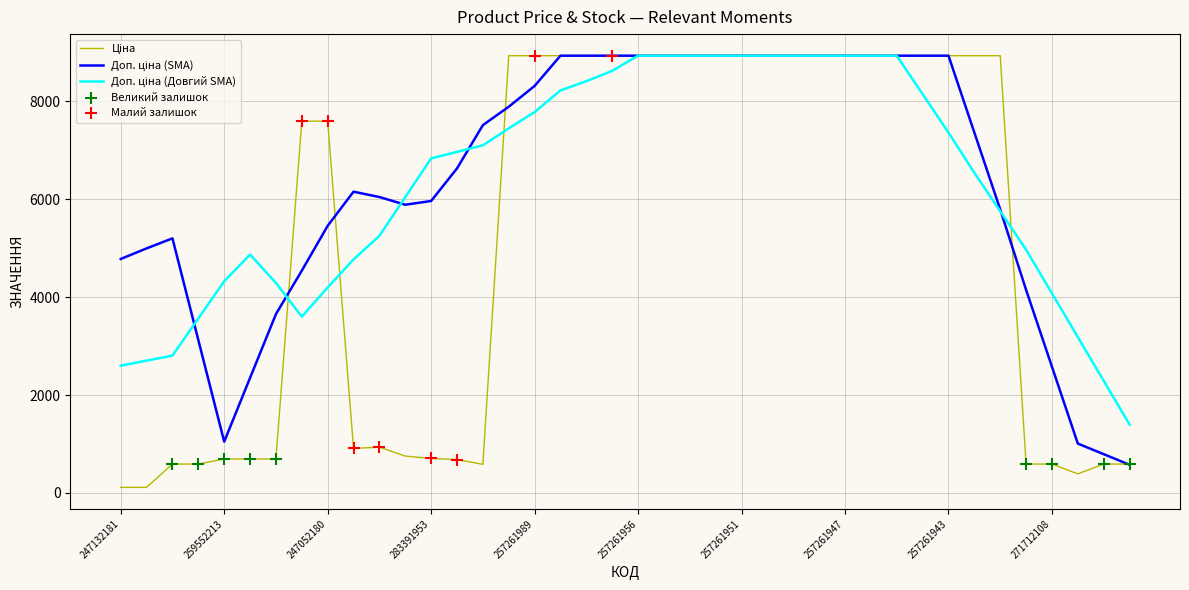

Does the chart have visible grid lines?

Yes